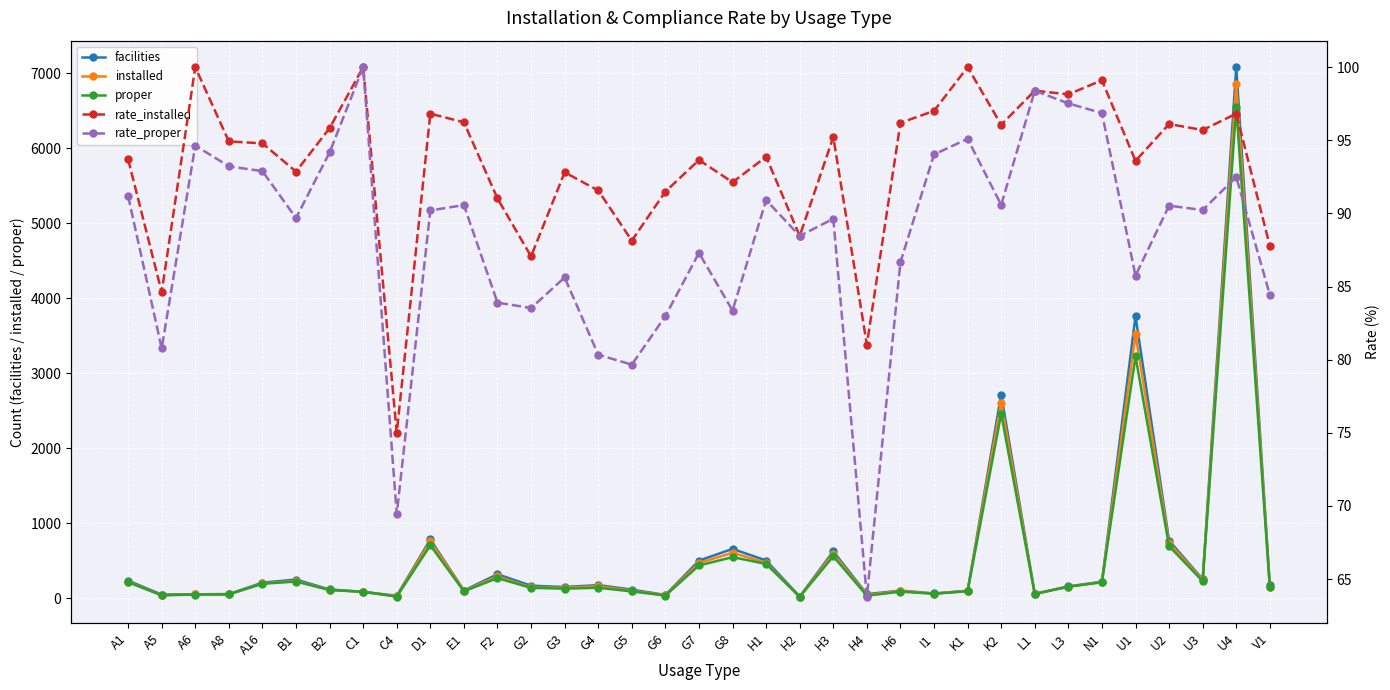

At G2, list the series in order from smallest to largest.

rate_proper, rate_installed, proper, installed, facilities